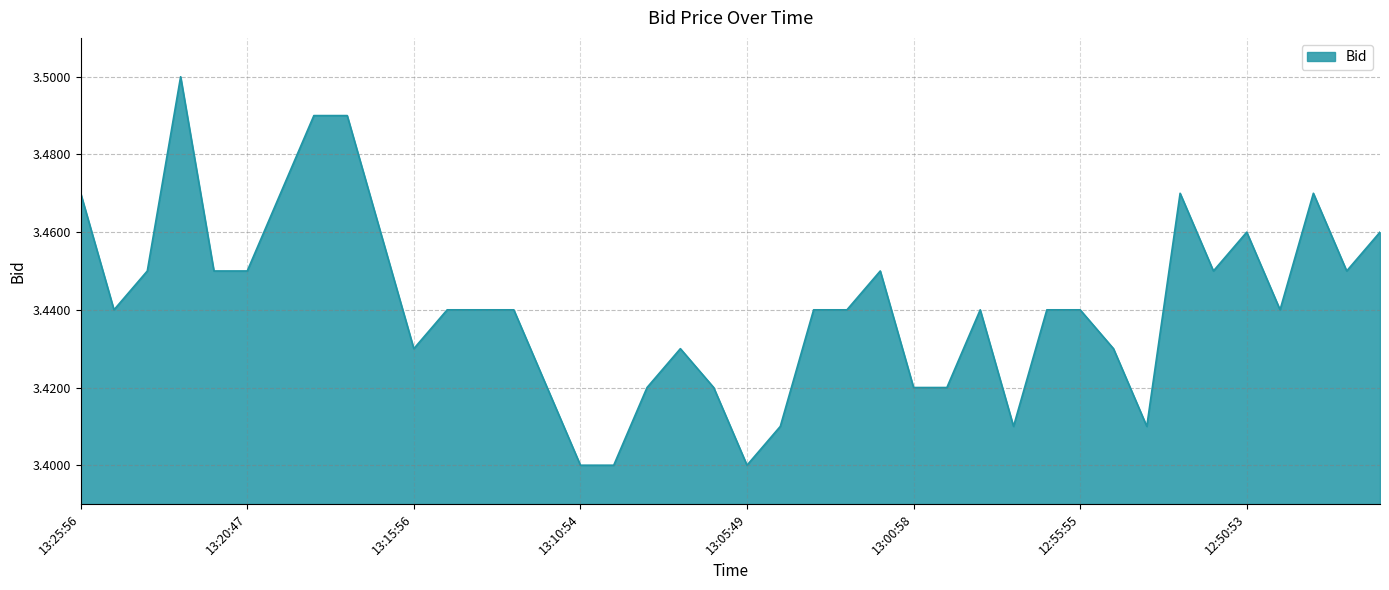

List the labels in order of value, smallest first.

13:10:54, 13:09:49, 13:05:49, 13:04:46, 12:57:53, 12:53:53, 13:11:30, 13:08:56, 13:06:57, 13:00:58, 12:59:47, 13:15:56, 13:07:57, 12:54:58, 13:24:57, 13:14:59, 13:13:52, 13:12:53, 13:03:56, 13:02:40, 12:58:57, 12:56:55, 12:55:55, 12:49:53, 13:23:42, 13:21:56, 13:20:47, 13:01:20, 12:51:49, 12:47:50, 13:16:59, 12:50:53, 12:46:21, 13:25:56, 13:19:54, 12:52:50, 12:48:56, 13:18:55, 13:17:59, 13:22:45